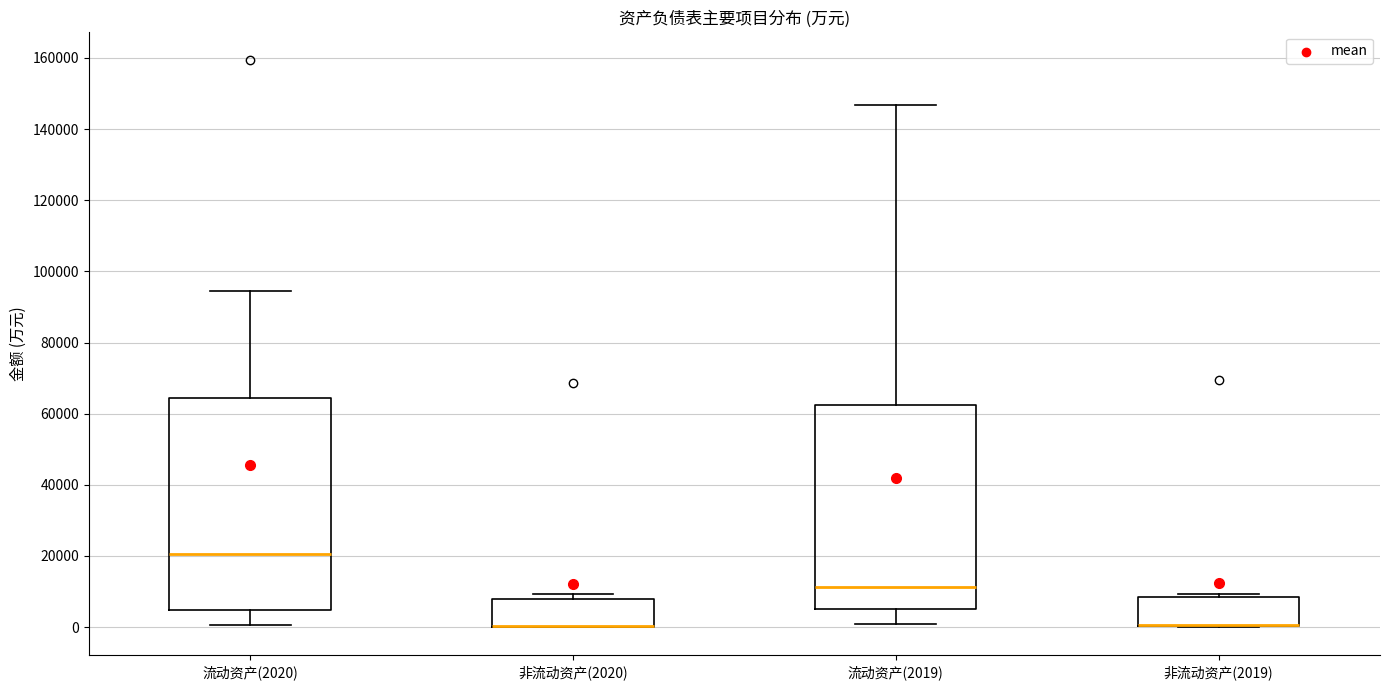

Where is the lower edge of the box for 非流动资产(2020) on the y-axis? The values are not printed on the chart, so give them approximately, as read against the axis.

0